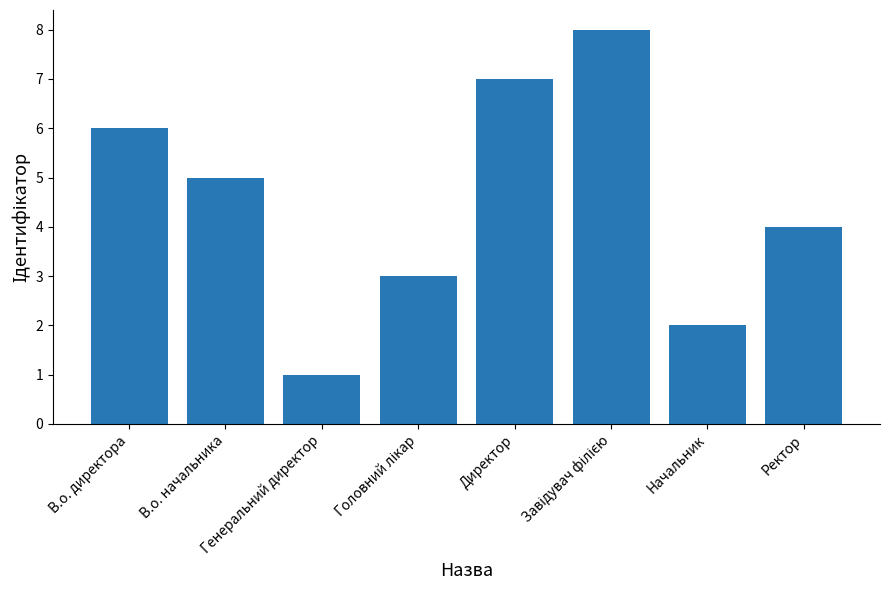

The chart shows a value of 3 at В.о. директора. True or false?

False